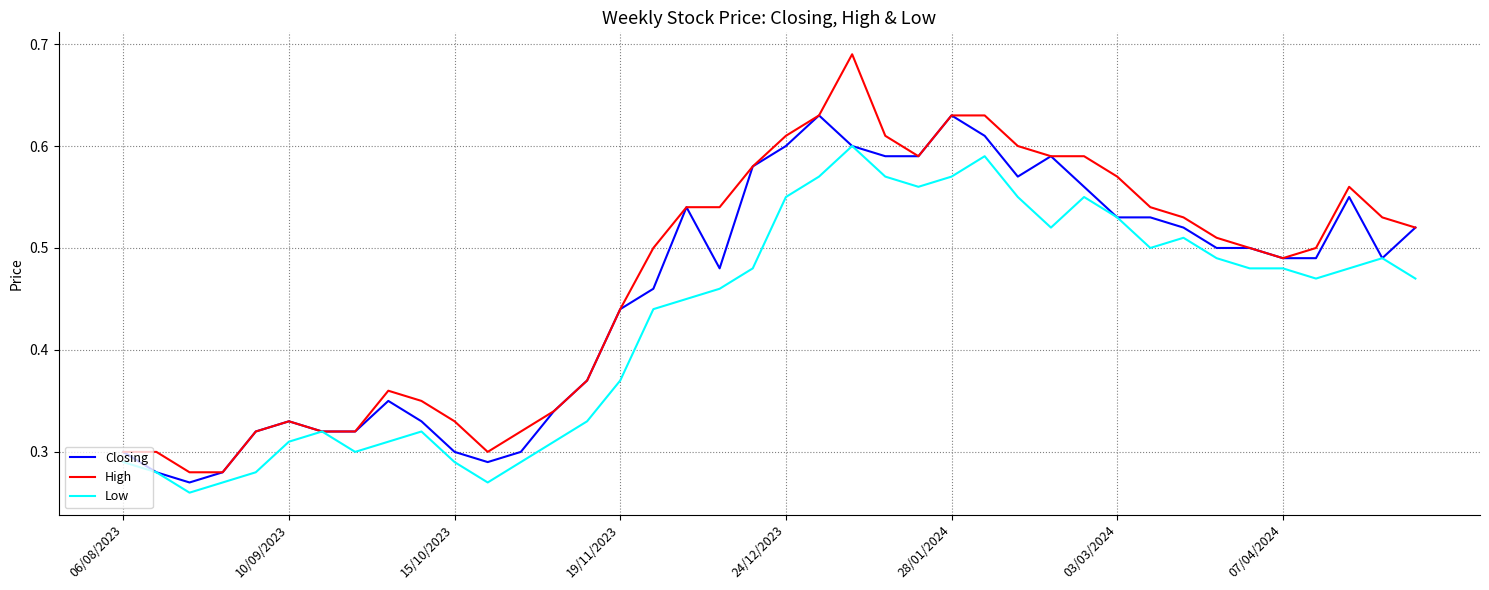

At how many categories does at least one series exceed 0?

40